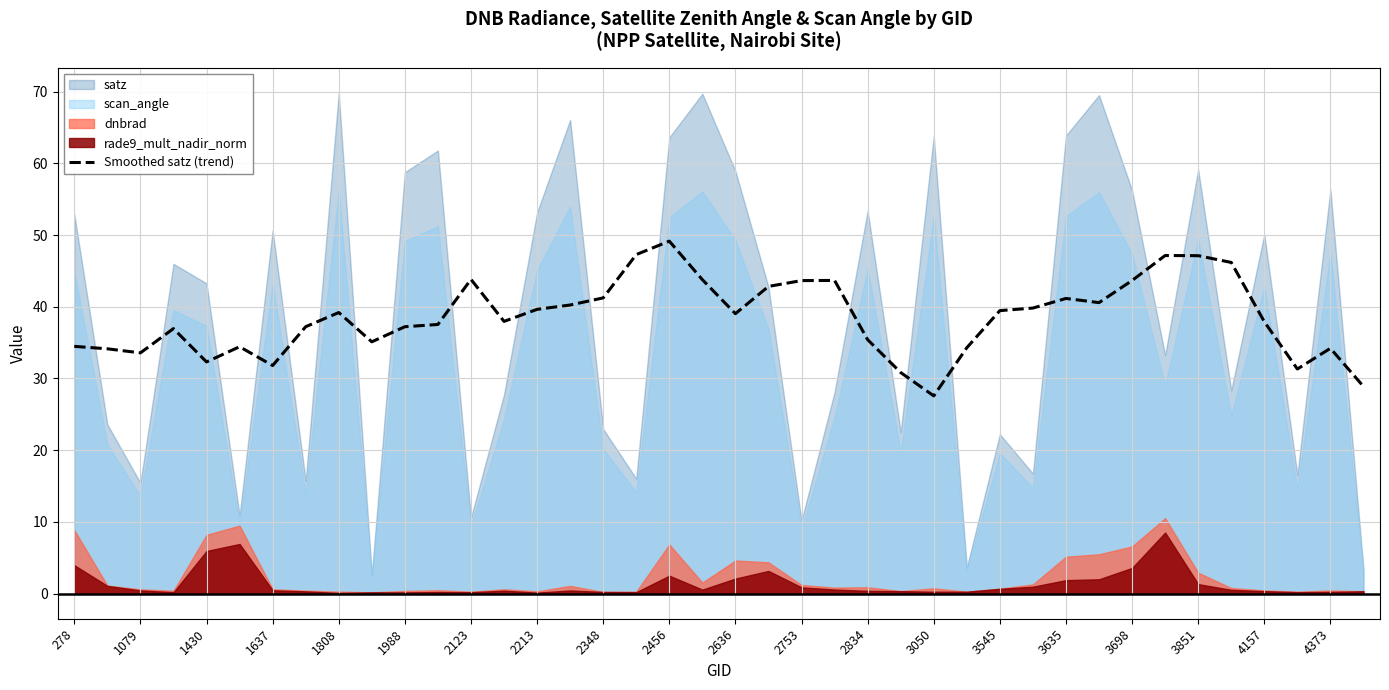

True or false: Smoothed satz (trend) has a value of 33.6 at 1079.

True